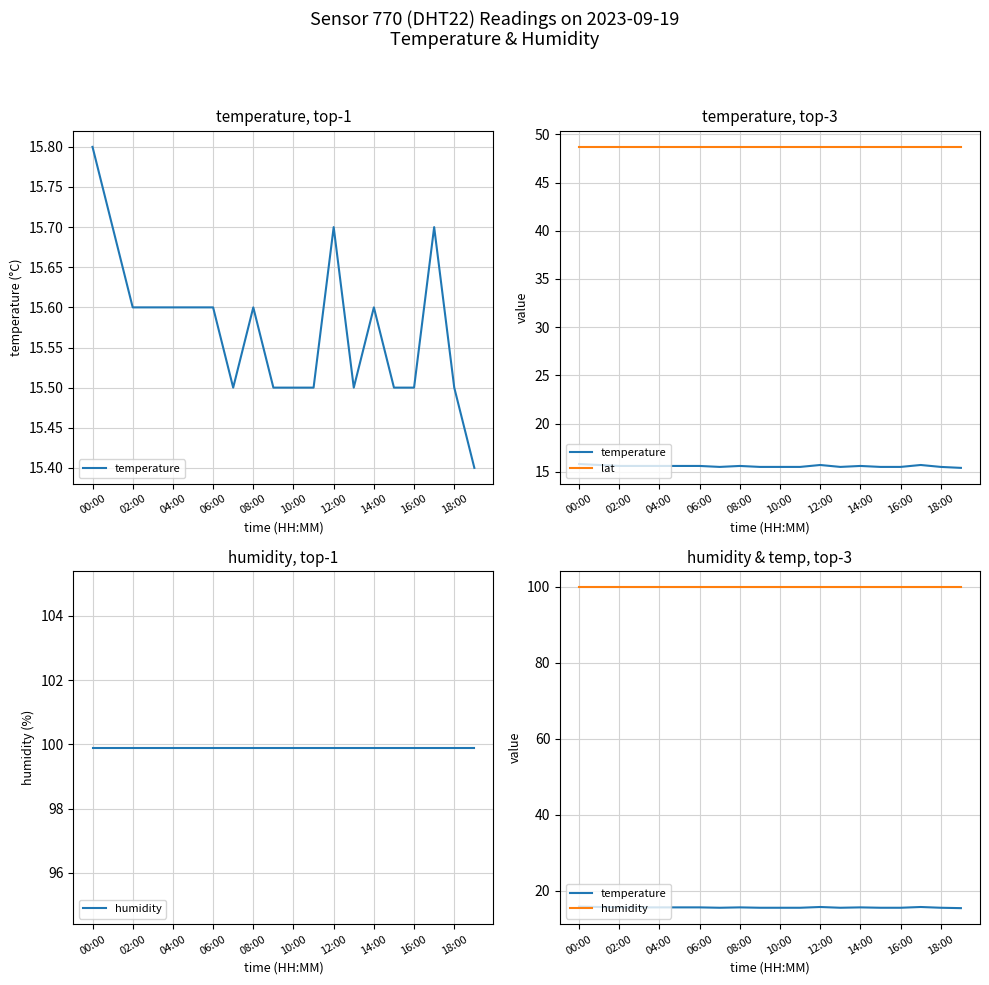

The value of temperature at 18:00 is 15.5. True or false?

True